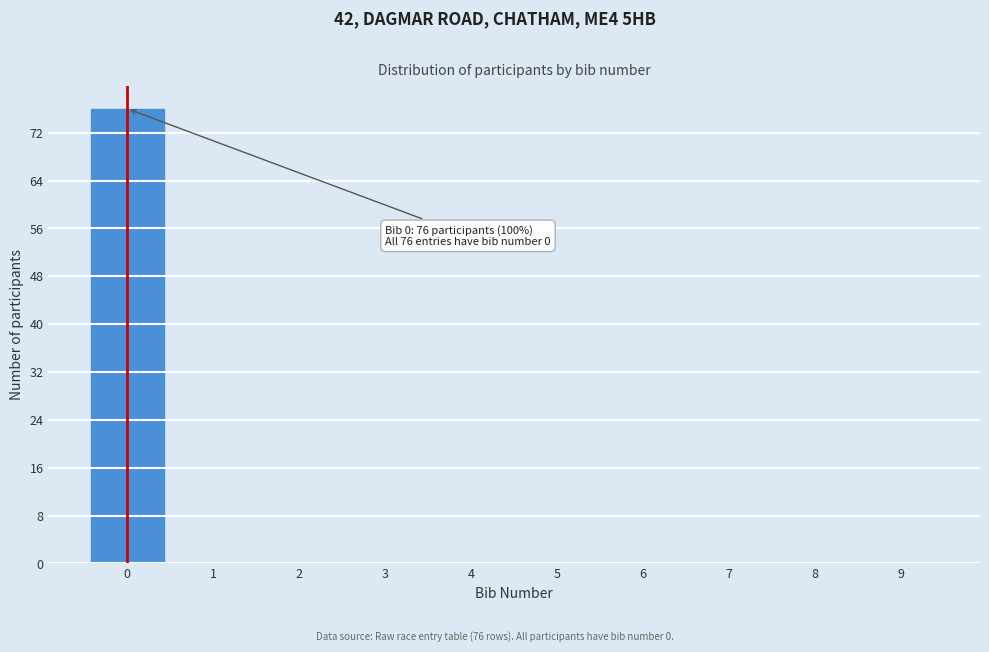

Over which range of the x-axis is the bar tallest?

-0.5 to 0.5